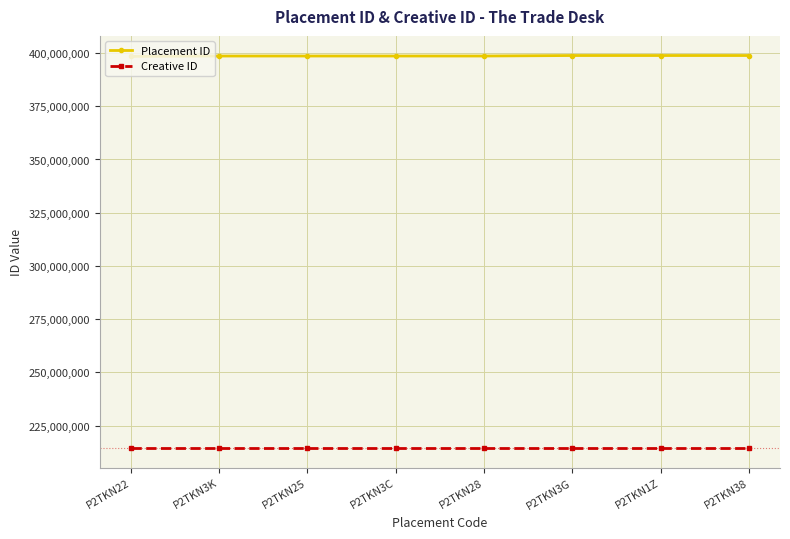

What is the highest value of the Placement ID series?

398829132